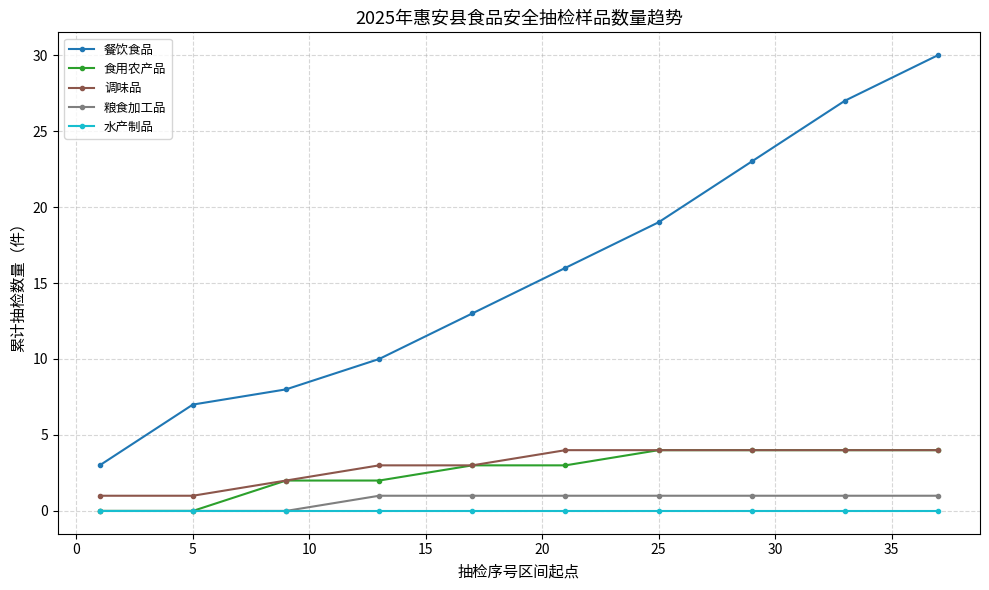

True or false: 粮食加工品 and 餐饮食品 intersect in this chart.

False